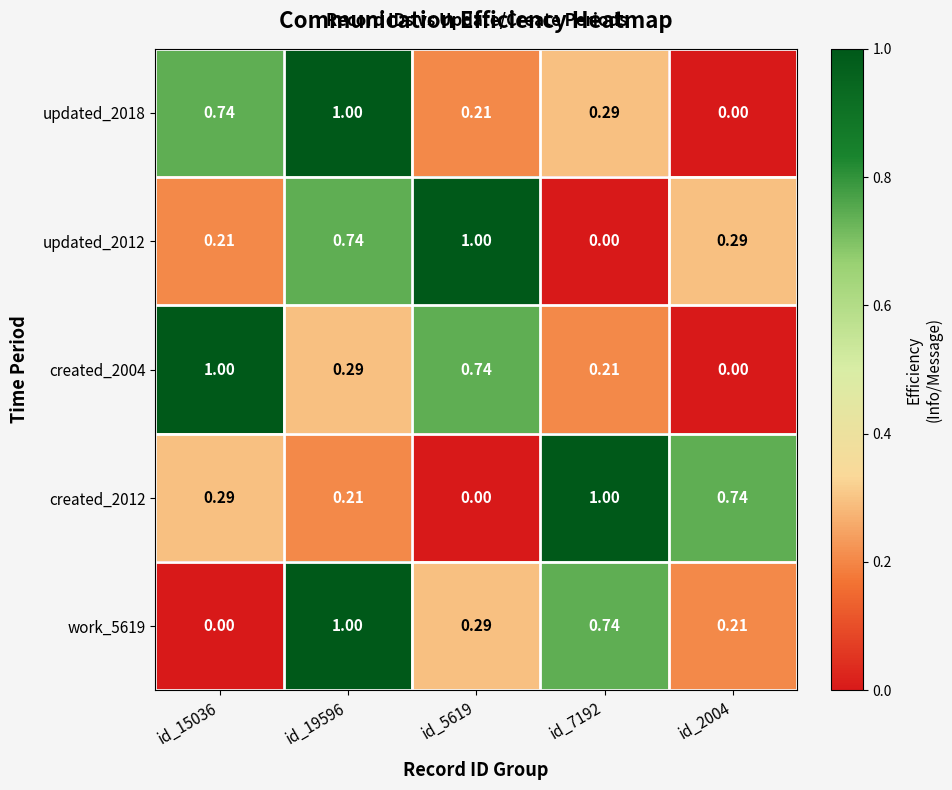

At how many categories does at least one series exceed 0?

5